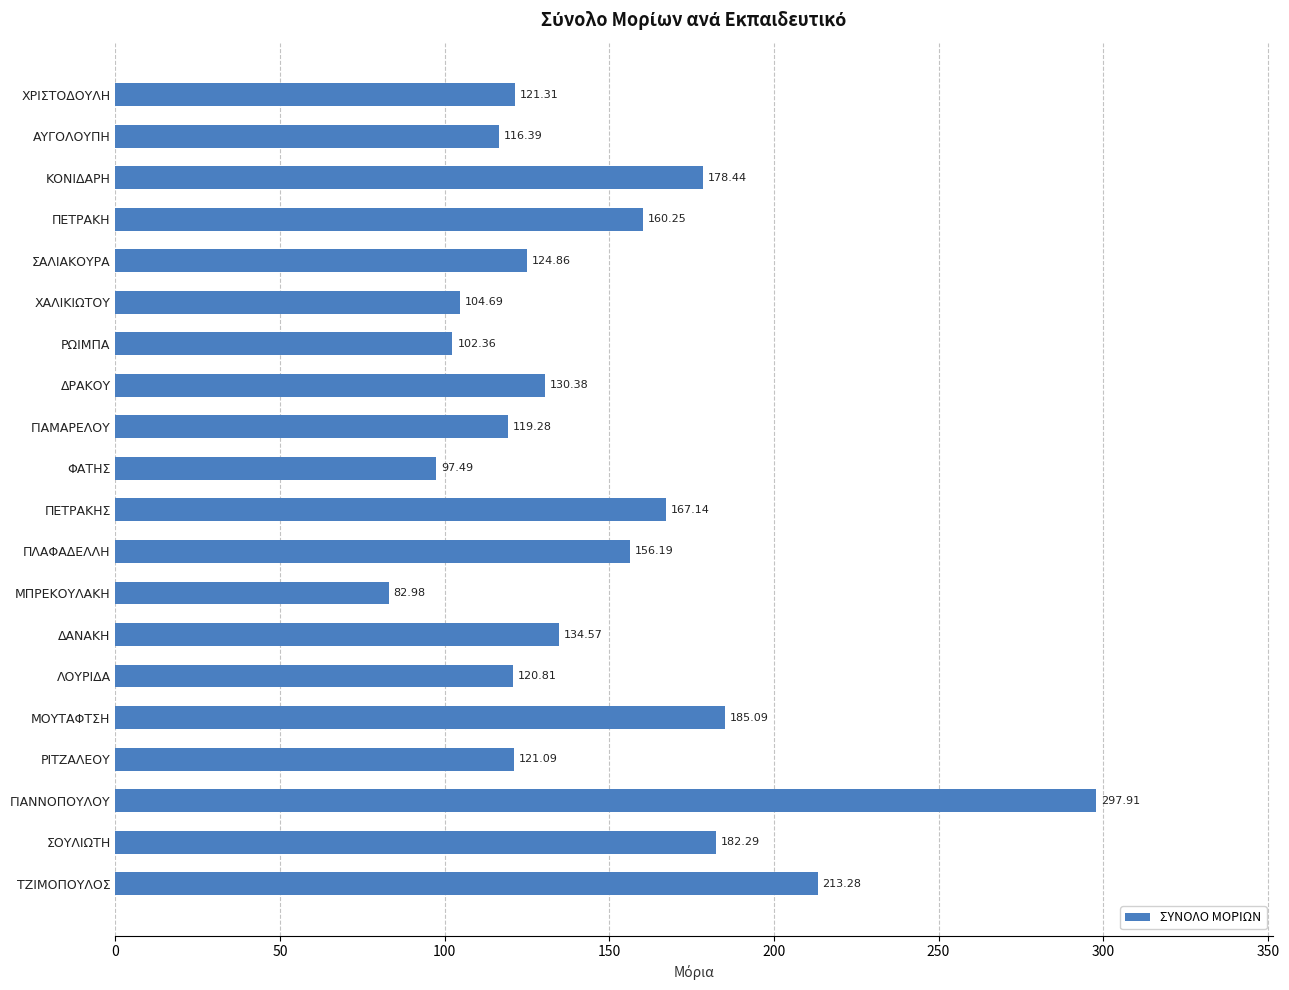

List the labels in order of value, largest first.

ΓΙΑΝΝΟΠΟΥΛΟΥ, ΤΖΙΜΟΠΟΥΛΟΣ, ΜΟΥΤΑΦΤΣΗ, ΣΟΥΛΙΩΤΗ, ΚΟΝΙΔΑΡΗ, ΠΕΤΡΑΚΗΣ, ΠΕΤΡΑΚΗ, ΠΛΑΦΑΔΕΛΛΗ, ΔΑΝΑΚΗ, ΔΡΑΚΟΥ, ΣΑΛΙΑΚΟΥΡΑ, ΧΡΙΣΤΟΔΟΥΛΗ, ΡΙΤΖΑΛΕΟΥ, ΛΟΥΡΙΔΑ, ΓΙΑΜΑΡΕΛΟΥ, ΑΥΓΟΛΟΥΠΗ, ΧΑΛΙΚΙΩΤΟΥ, ΡΩΙΜΠΑ, ΦΑΤΗΣ, ΜΠΡΕΚΟΥΛΑΚΗ